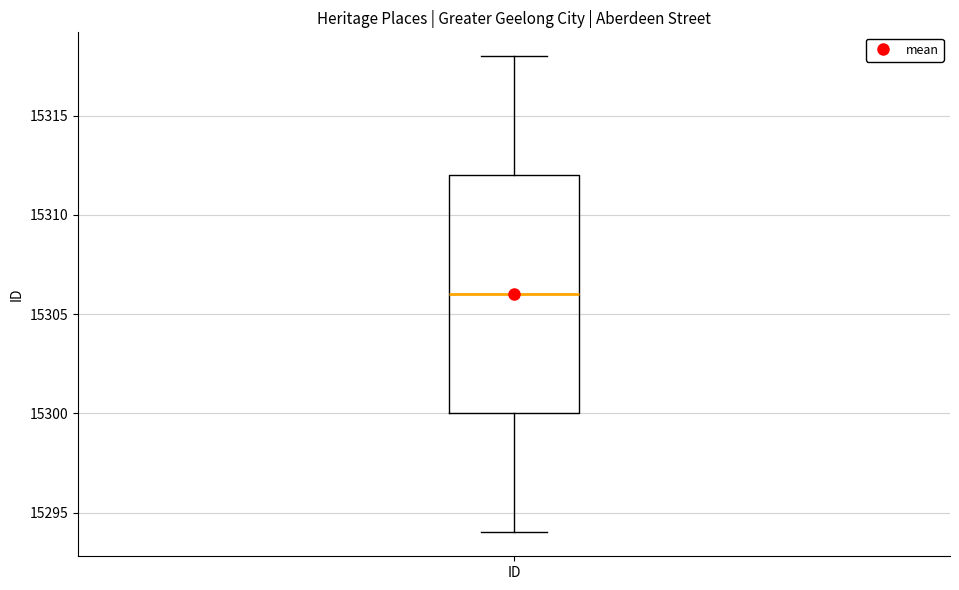

Transcribe this box plot: give where the median line is, the range the box spans, and where the two whiskers end, as read against the y-axis. The values are not printed on the chart, so give them approximately, as read against the axis.

median 15306, box 15300 to 15312, whiskers 15294 to 15318